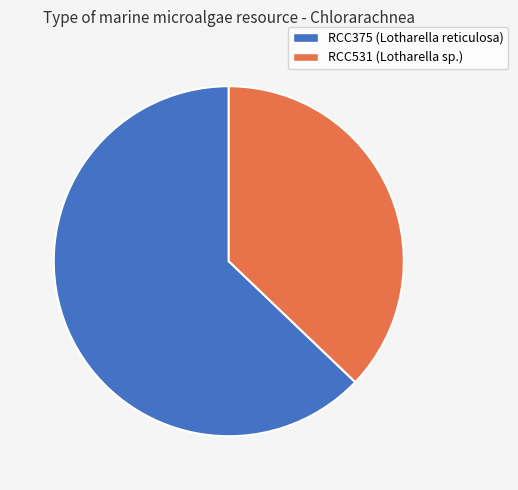

Between RCC375 (Lotharella reticulosa) and RCC531 (Lotharella sp.), which is larger?

RCC375 (Lotharella reticulosa)